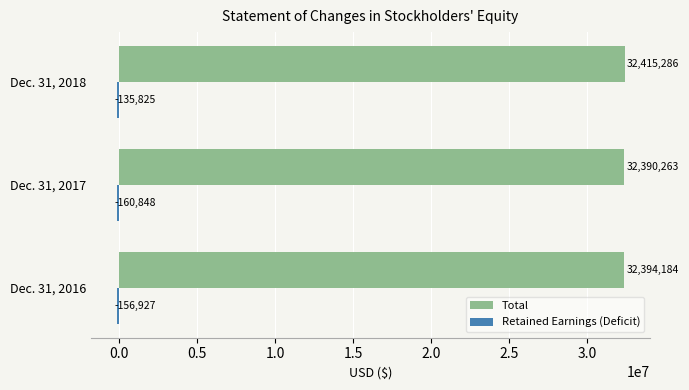

What is the difference between the highest and lowest values at Dec. 31, 2017?

32551111